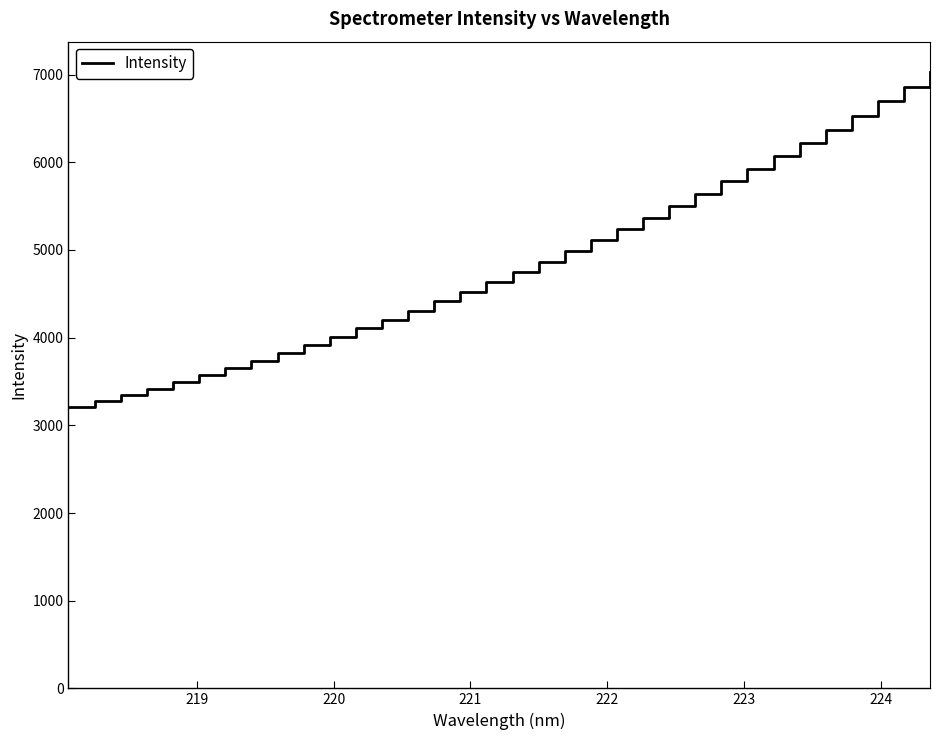

Reading left to right, list all the values displayed in this chart.

3203.4	3273.0	3341.4	3417.9	3493.0	3571.7	3654.8	3738.6	3826.4	3916.6	4008.8	4105.8	4206.8	4307.8	4415.1	4520.6	4636.4	4753.7	4865.2	4983.1	5109.8	5236.0	5364.8	5498.4	5637.6	5782.6	5923.1	6067.8	6217.5	6373.1	6529.9	6693.7	6855.0	7024.7